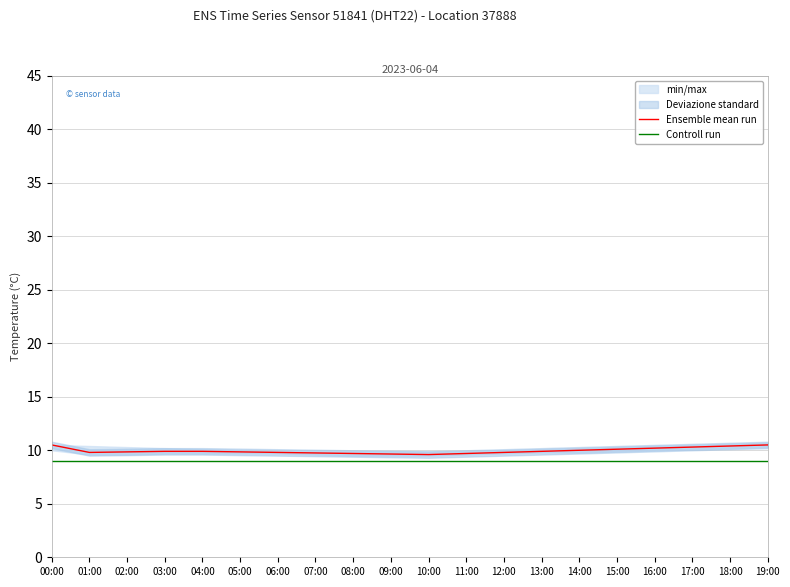

True or false: Controll run and Ensemble mean run intersect in this chart.

False